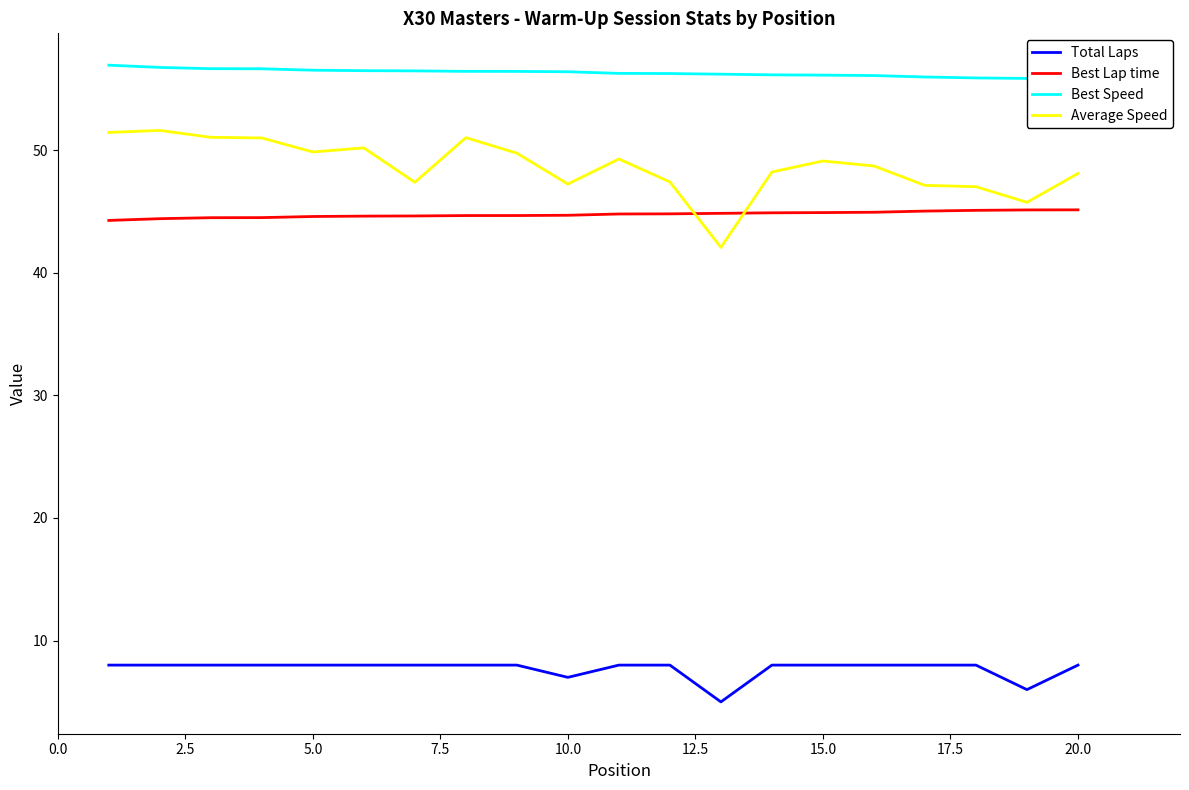

Reading right to left, extract all data points from this chart.

Total Laps: 8.0	6.0	8.0	8.0	8.0	8.0	8.0	5.0	8.0	8.0	7.0	8.0	8.0	8.0	8.0	8.0	8.0	8.0	8.0	8.0
Best Lap time: 45.1	45.1	45.1	45.0	44.9	44.9	44.9	44.8	44.8	44.8	44.7	44.7	44.7	44.6	44.6	44.6	44.5	44.5	44.4	44.3
Best Speed: 55.8	55.8	55.9	56.0	56.1	56.1	56.1	56.2	56.2	56.3	56.4	56.4	56.4	56.5	56.5	56.5	56.6	56.6	56.7	56.9
Average Speed: 48.1	45.7	47.0	47.1	48.7	49.1	48.2	42.1	47.4	49.3	47.2	49.8	51.0	47.4	50.2	49.9	51.0	51.0	51.6	51.4